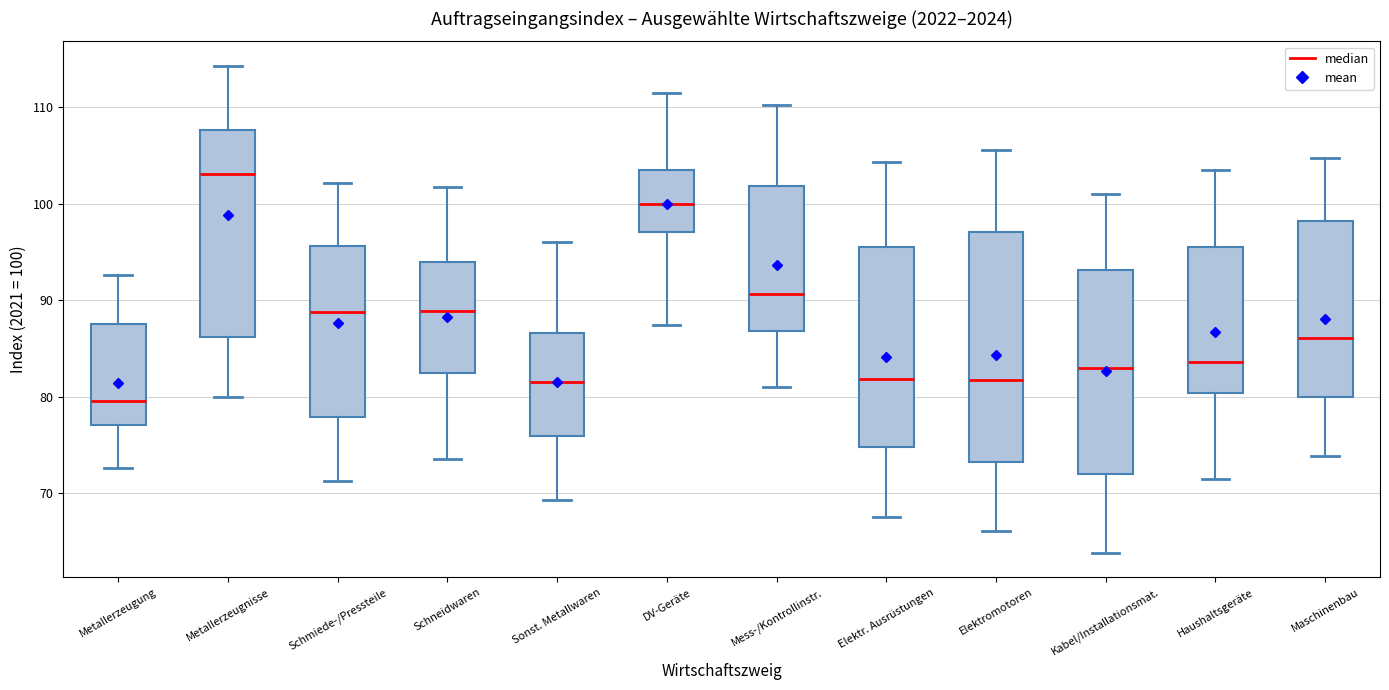

Reading left to right, transcribe this box plot: for each box, give where its median line is, the range the box spans, and where its two whiskers end, as read against the y-axis. The values are not printed on the chart, so give them approximately, as read against the axis.

Metallerzeugung: median 80, box 77 to 88, whiskers 73 to 93
Metallerzeugnisse: median 103, box 86 to 108, whiskers 80 to 114
Schmiede-/Pressteile: median 89, box 78 to 96, whiskers 71 to 102
Schneidwaren: median 89, box 82 to 94, whiskers 74 to 102
Sonst. Metallwaren: median 82, box 76 to 87, whiskers 69 to 96
DV-Geräte: median 100, box 97 to 104, whiskers 87 to 112
Mess-/Kontrollinstr.: median 91, box 87 to 102, whiskers 81 to 110
Elektr. Ausrüstungen: median 82, box 75 to 95, whiskers 68 to 104
Elektromotoren: median 82, box 73 to 97, whiskers 66 to 106
Kabel/Installationsmat.: median 83, box 72 to 93, whiskers 64 to 101
Haushaltsgeräte: median 84, box 80 to 96, whiskers 71 to 103
Maschinenbau: median 86, box 80 to 98, whiskers 74 to 105